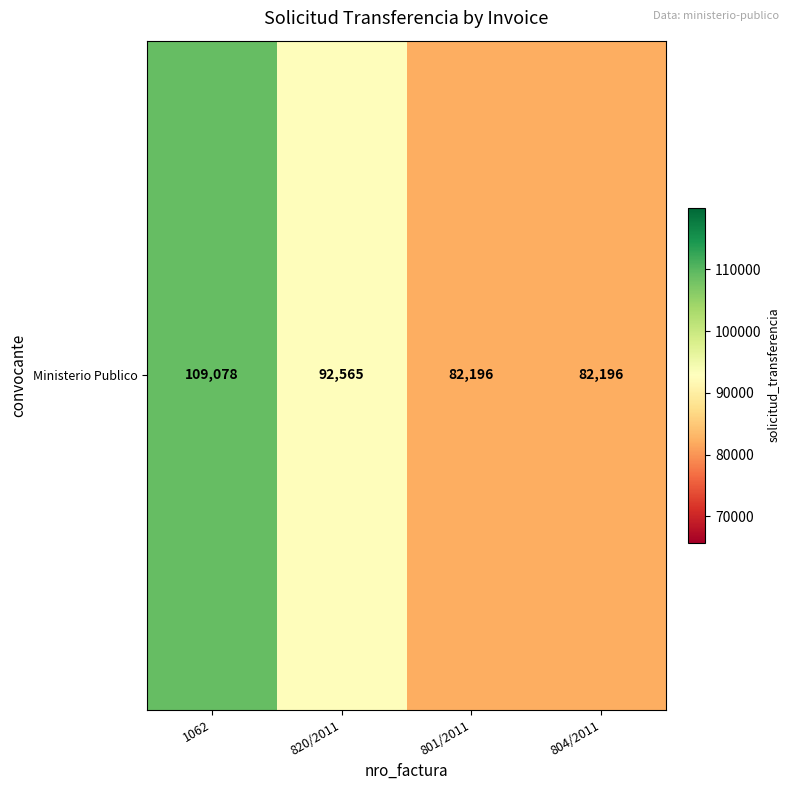

Which label corresponds to the smallest value in the chart?

801/2011